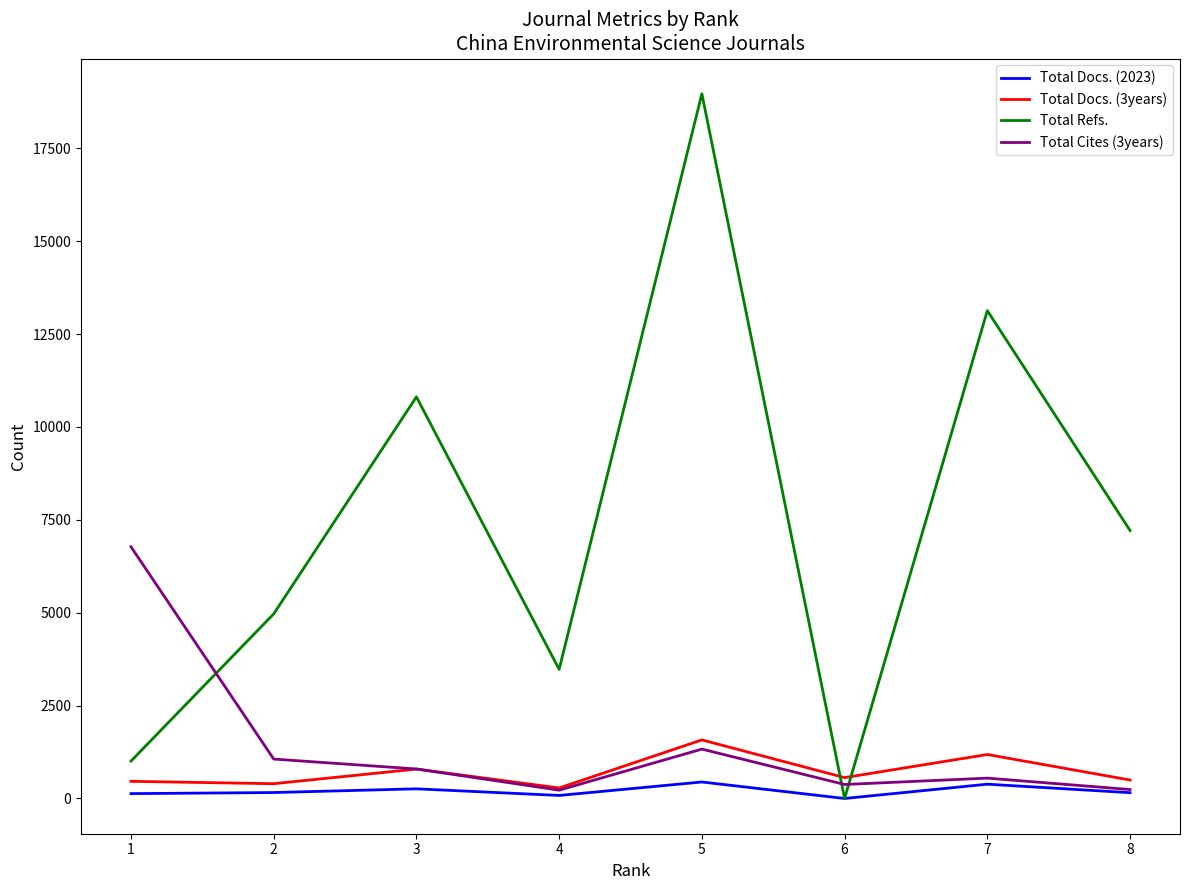

Rank the series by their maximum value, from highest to lowest.

Total Refs., Total Cites (3years), Total Docs. (3years), Total Docs. (2023)